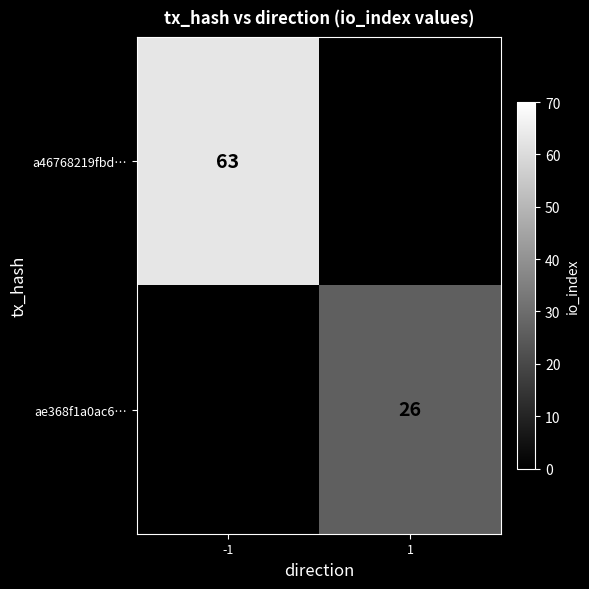

The value of ae368f1a0ac6… at 1 is 26. True or false?

True